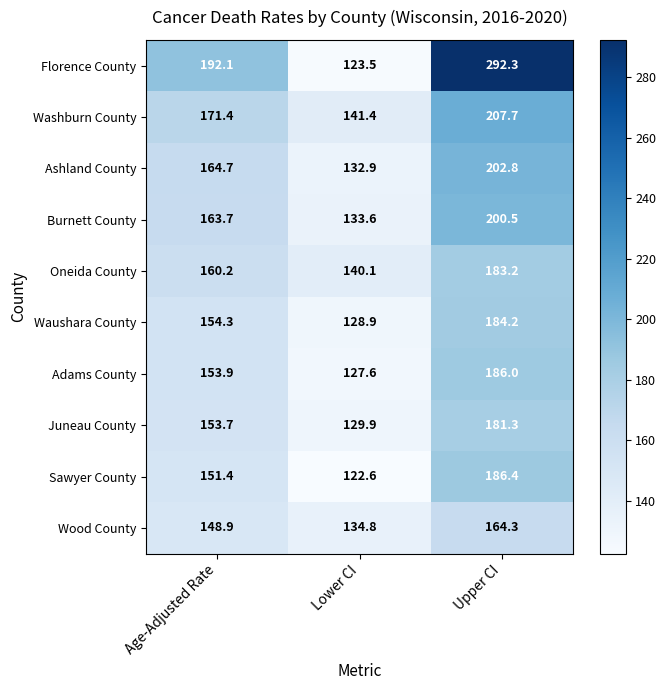

Reading right to left, extract all data points from this chart.

Florence County: Upper CI=292.3	Lower CI=123.5	Age-Adjusted Rate=192.1
Washburn County: Upper CI=207.7	Lower CI=141.4	Age-Adjusted Rate=171.4
Ashland County: Upper CI=202.8	Lower CI=132.9	Age-Adjusted Rate=164.7
Burnett County: Upper CI=200.5	Lower CI=133.6	Age-Adjusted Rate=163.7
Oneida County: Upper CI=183.2	Lower CI=140.1	Age-Adjusted Rate=160.2
Waushara County: Upper CI=184.2	Lower CI=128.9	Age-Adjusted Rate=154.3
Adams County: Upper CI=186.0	Lower CI=127.6	Age-Adjusted Rate=153.9
Juneau County: Upper CI=181.3	Lower CI=129.9	Age-Adjusted Rate=153.7
Sawyer County: Upper CI=186.4	Lower CI=122.6	Age-Adjusted Rate=151.4
Wood County: Upper CI=164.3	Lower CI=134.8	Age-Adjusted Rate=148.9